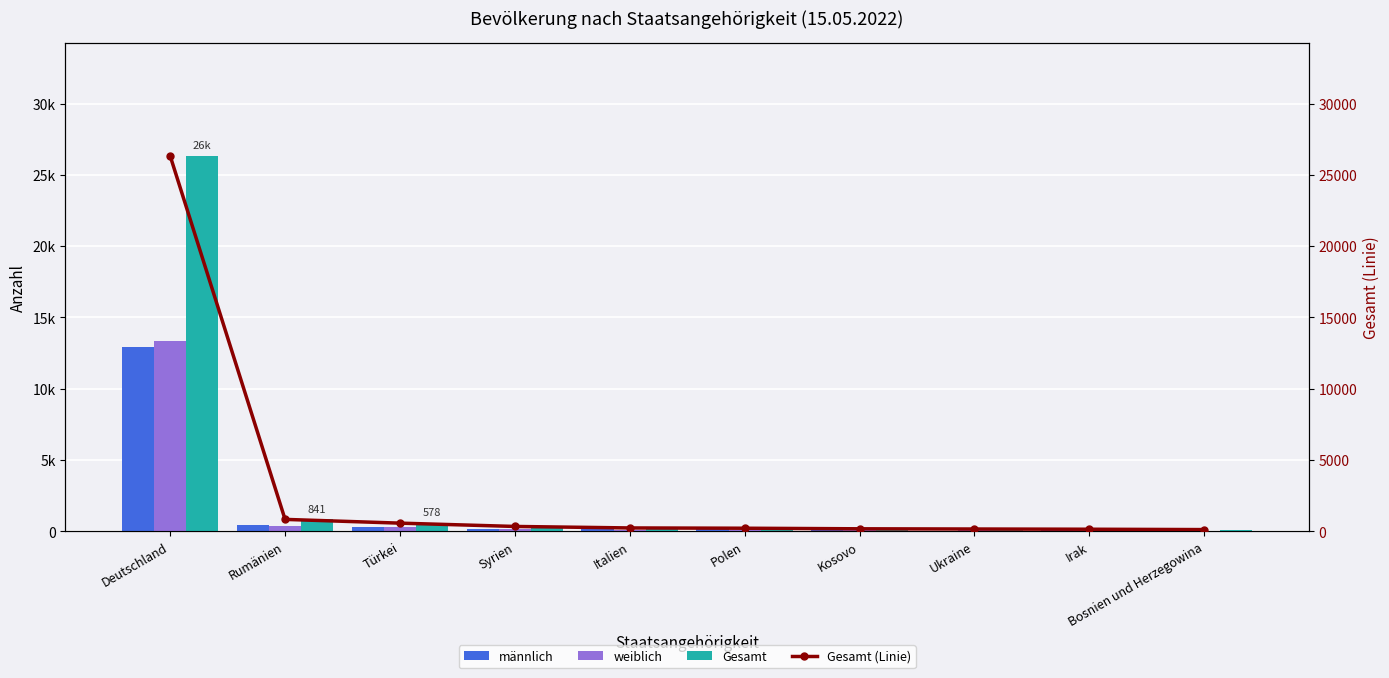

Does the chart contain stacked bars?

No